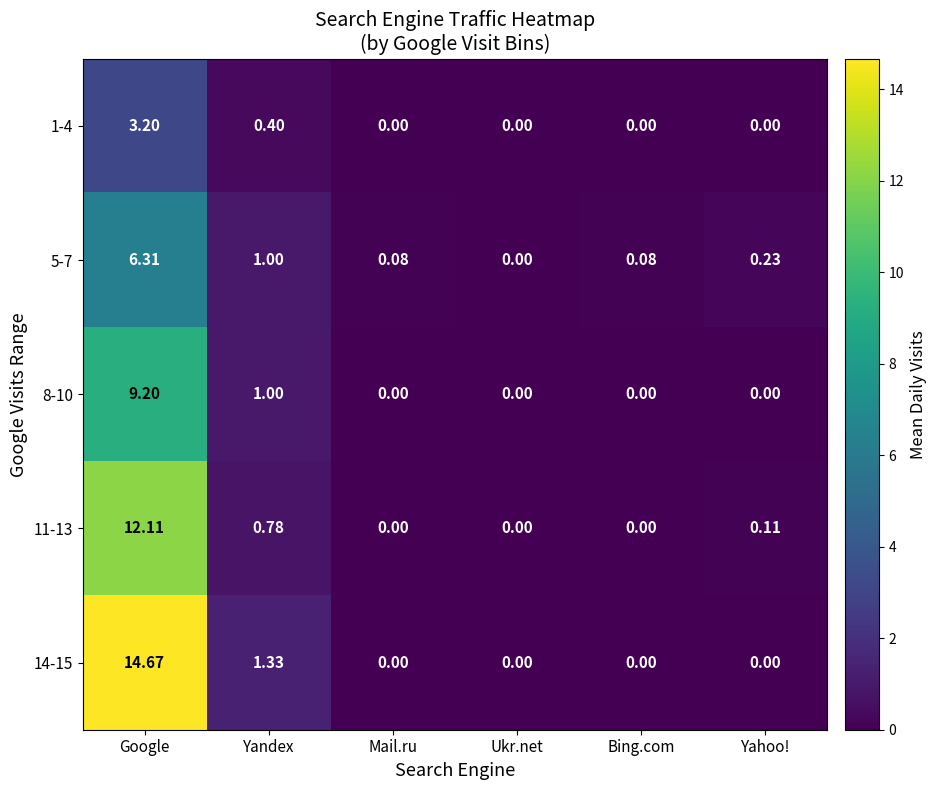

Rank the series by their average value, from lowest to highest.

1-4, 5-7, 8-10, 11-13, 14-15